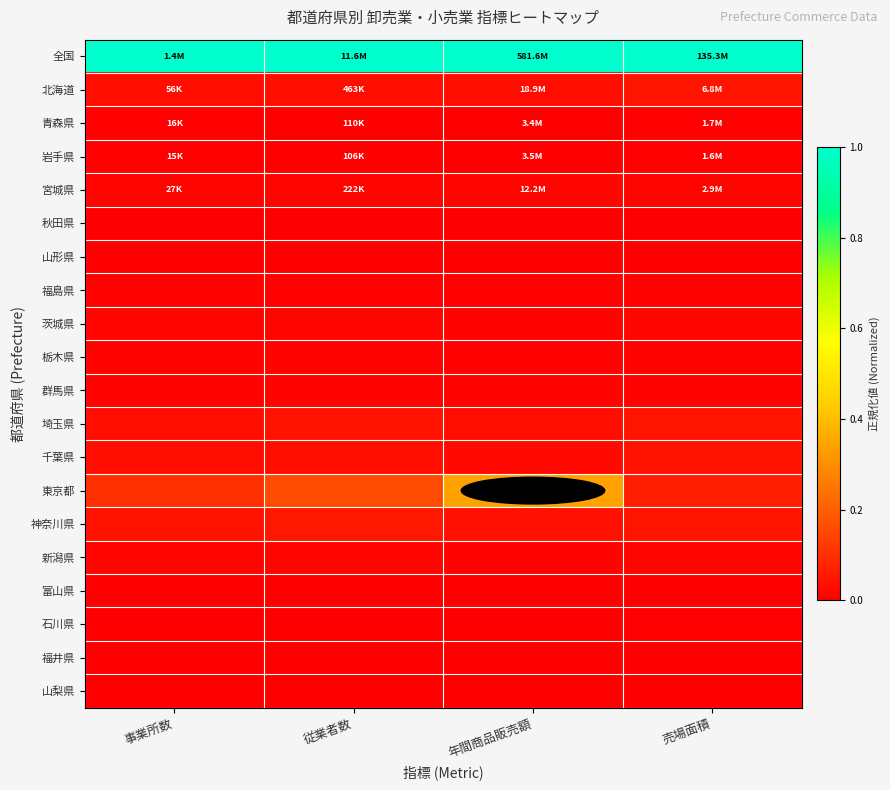

What is the total value across all series at 事業所数?

1.3